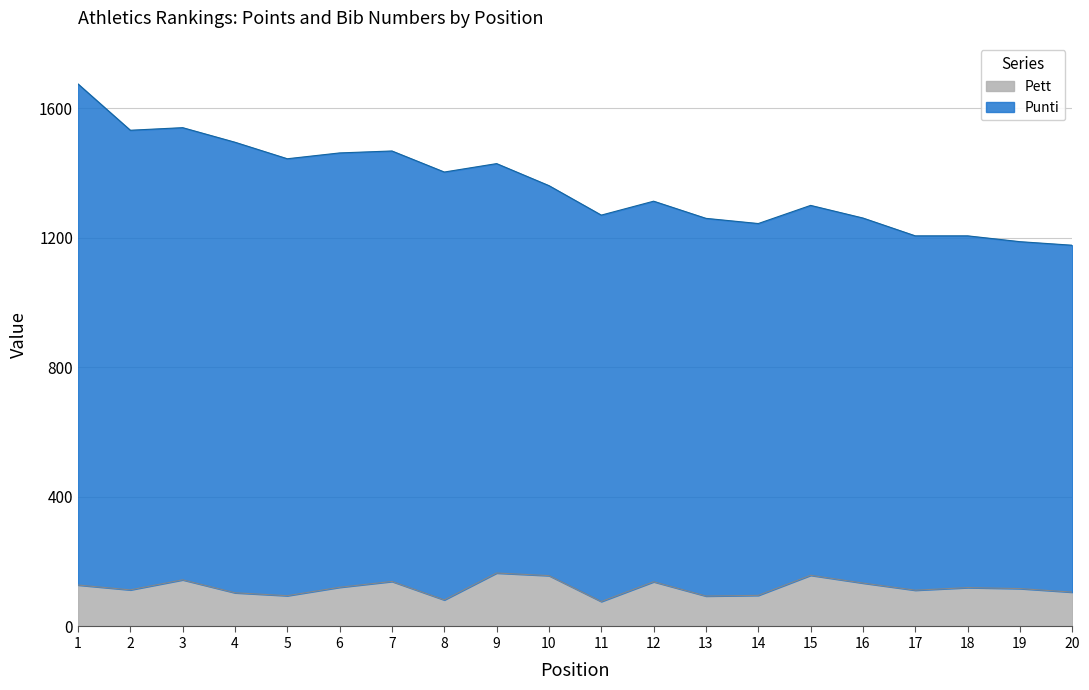

Rank the series at 17 from highest to lowest value.

Punti, Pett